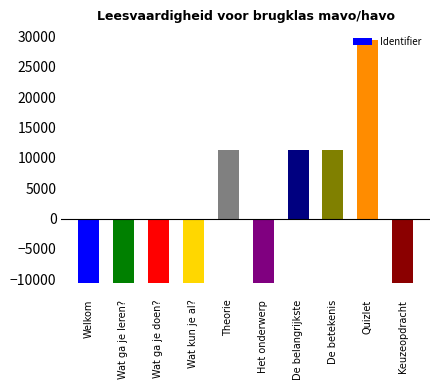

How many values are below zero?

6